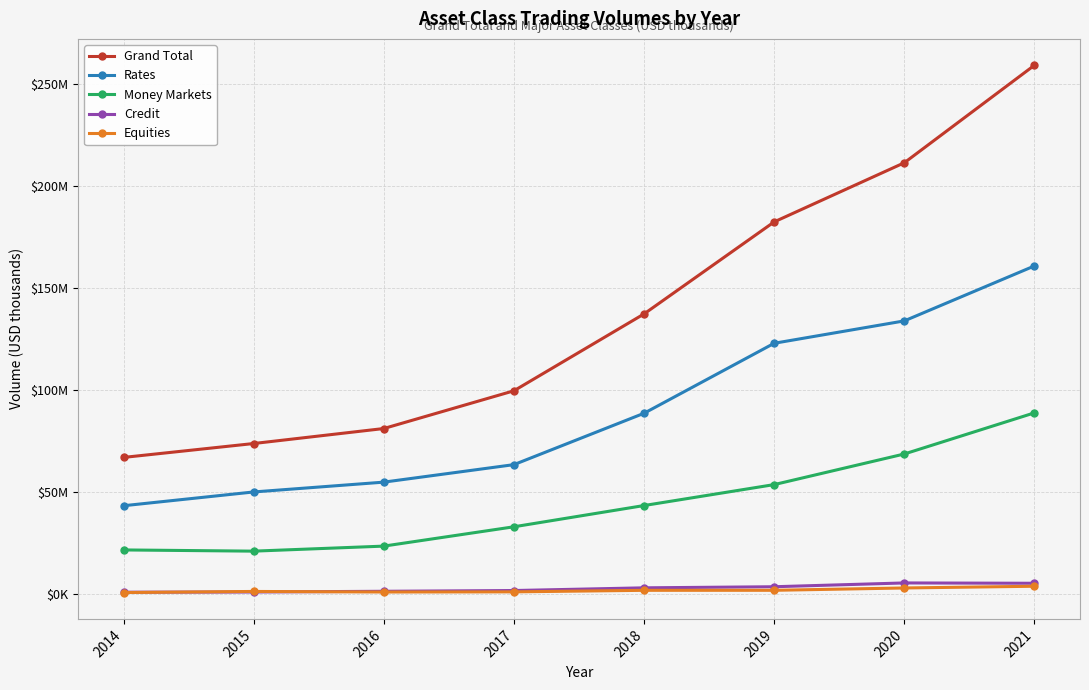

At 2021, list the series in order from smallest to largest.

Equities, Credit, Money Markets, Rates, Grand Total